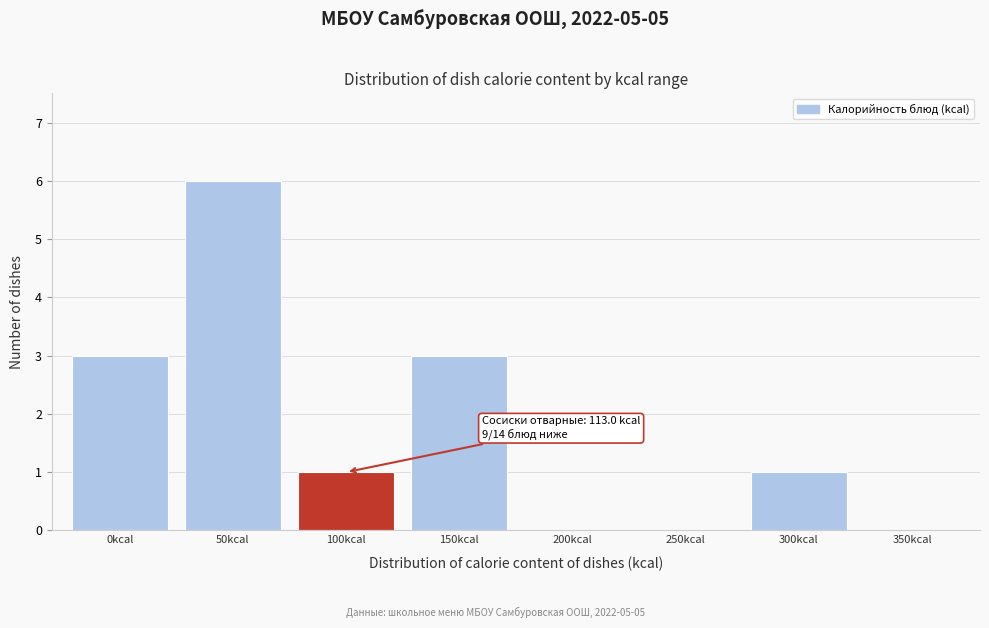

Reading left to right, what are all the values shown in this chart?

0kcal=3	50kcal=6	100kcal=1	150kcal=3	200kcal=0	250kcal=0	300kcal=1	350kcal=0